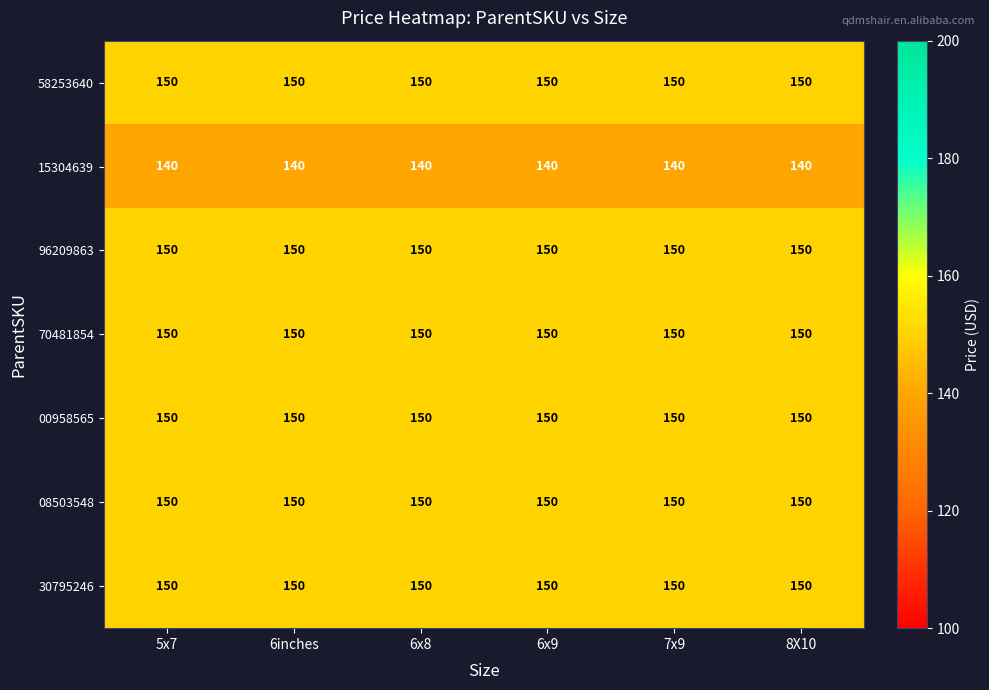

What is the greatest value displayed?

150